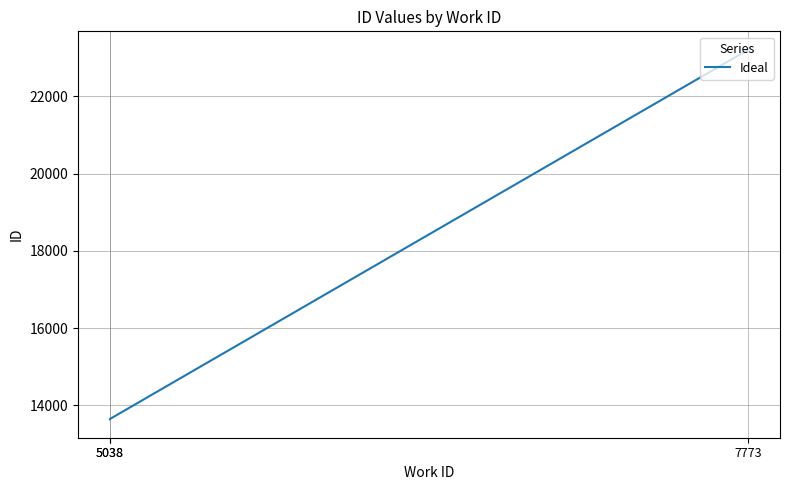

What value does the data have at 5038, to the nearest 100?

13600